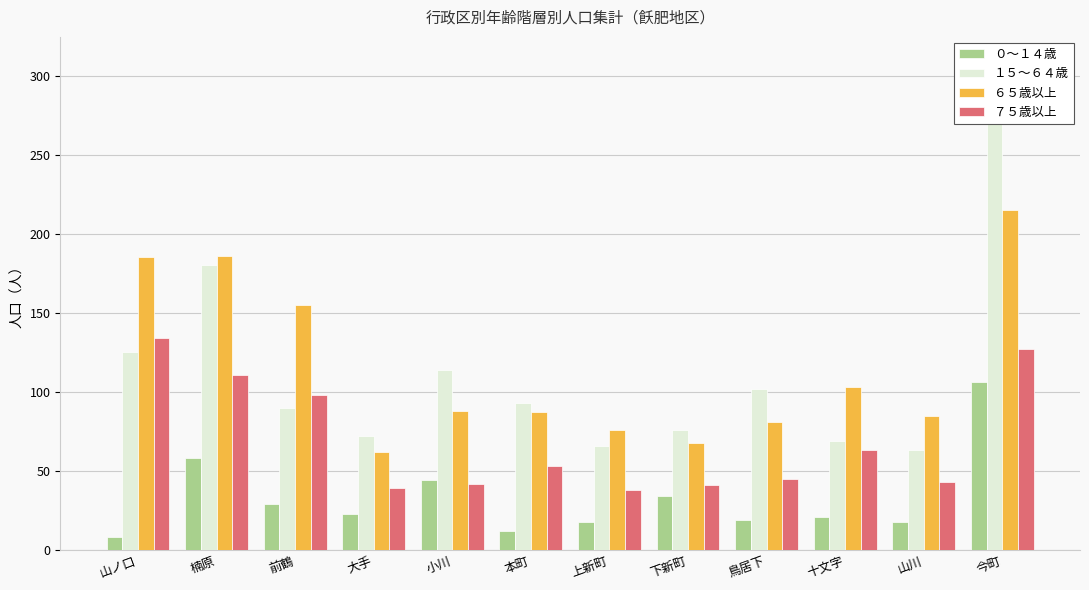

What is the smallest value displayed?

8